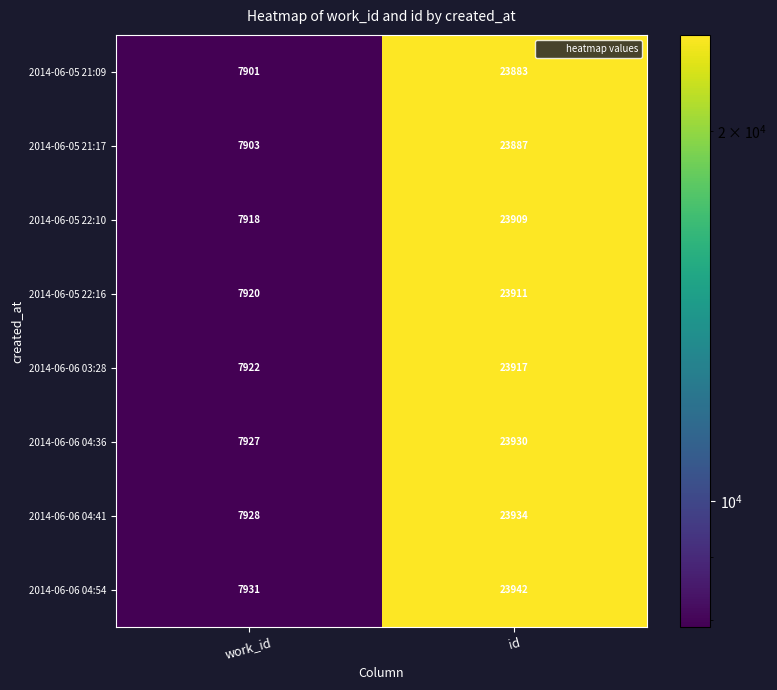

What is the difference between the maximum and minimum values in the 2014-06-05 22:16 series?

15991